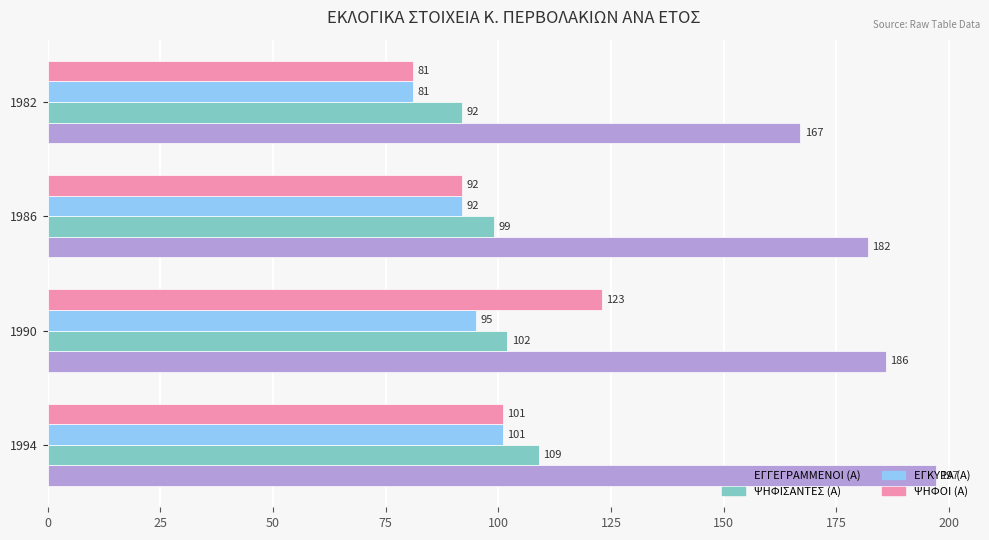

How many data points does each series have?

4